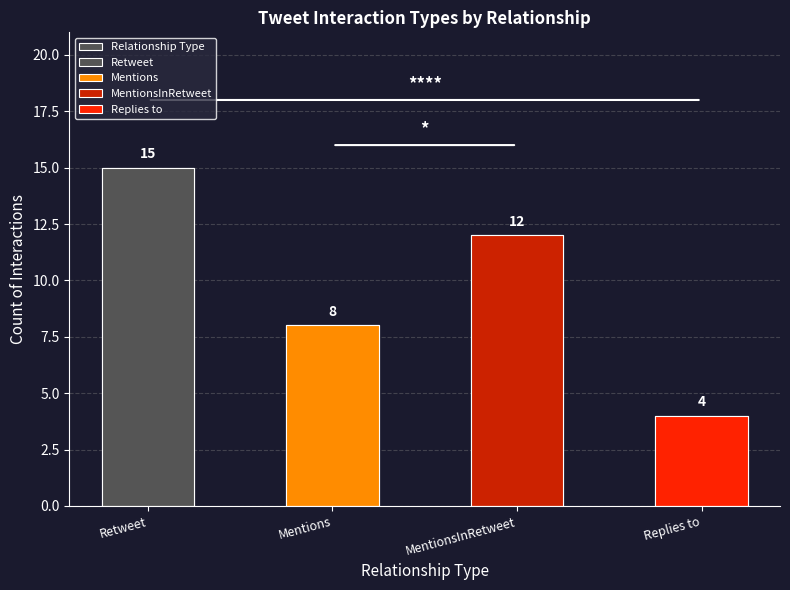

What is the minimum value shown in the chart?

4